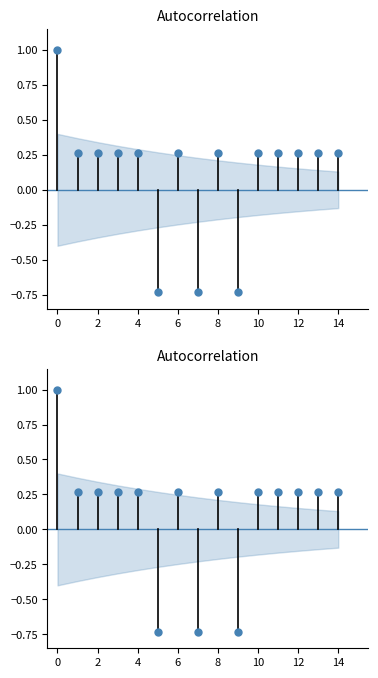

Which has a higher value, 14 or 16?

14